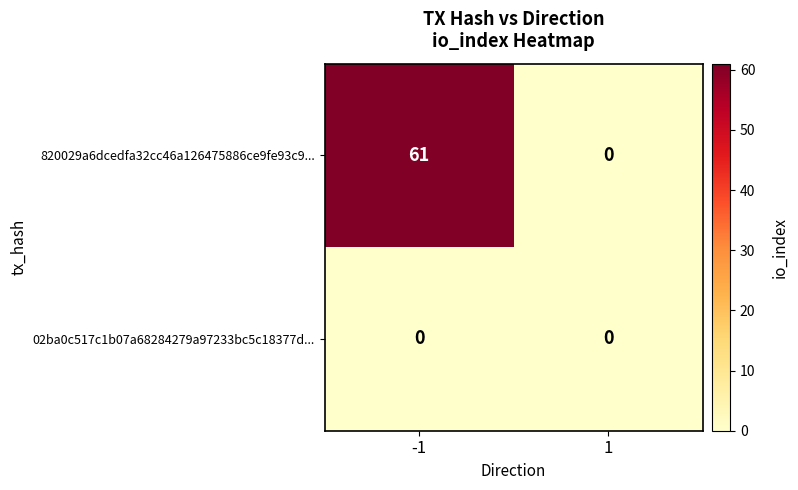

Between -1 and 1, which series saw the biggest shift?

820029a6dcedfa32cc46a126475886ce9fe93c9...